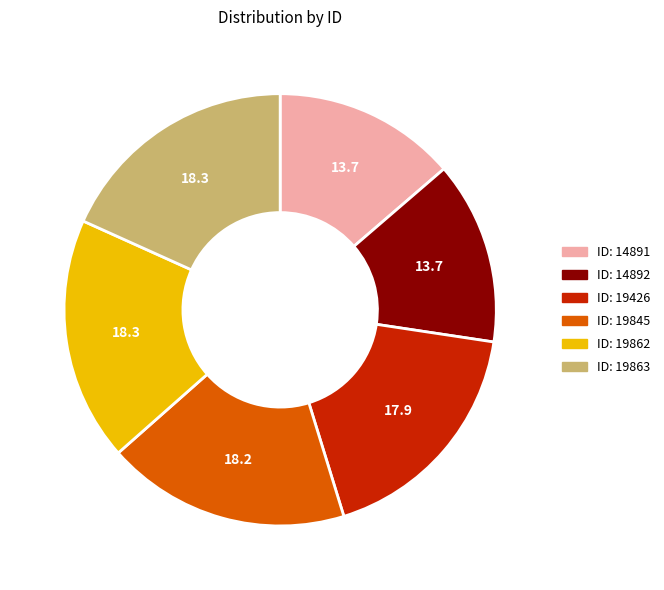

How many slices are in this pie chart?

6